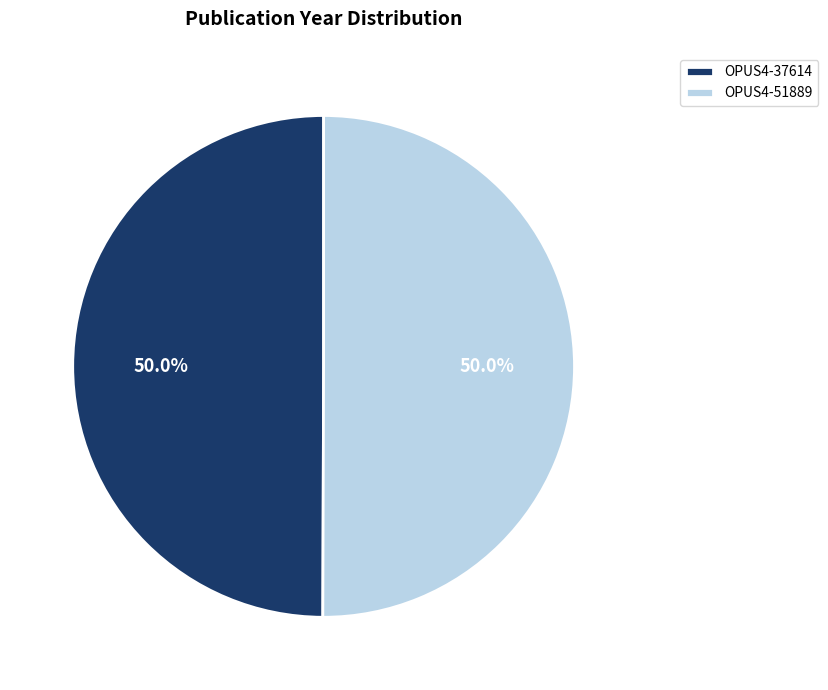

To the nearest percent, what percentage of the pie is OPUS4-51889?

50%